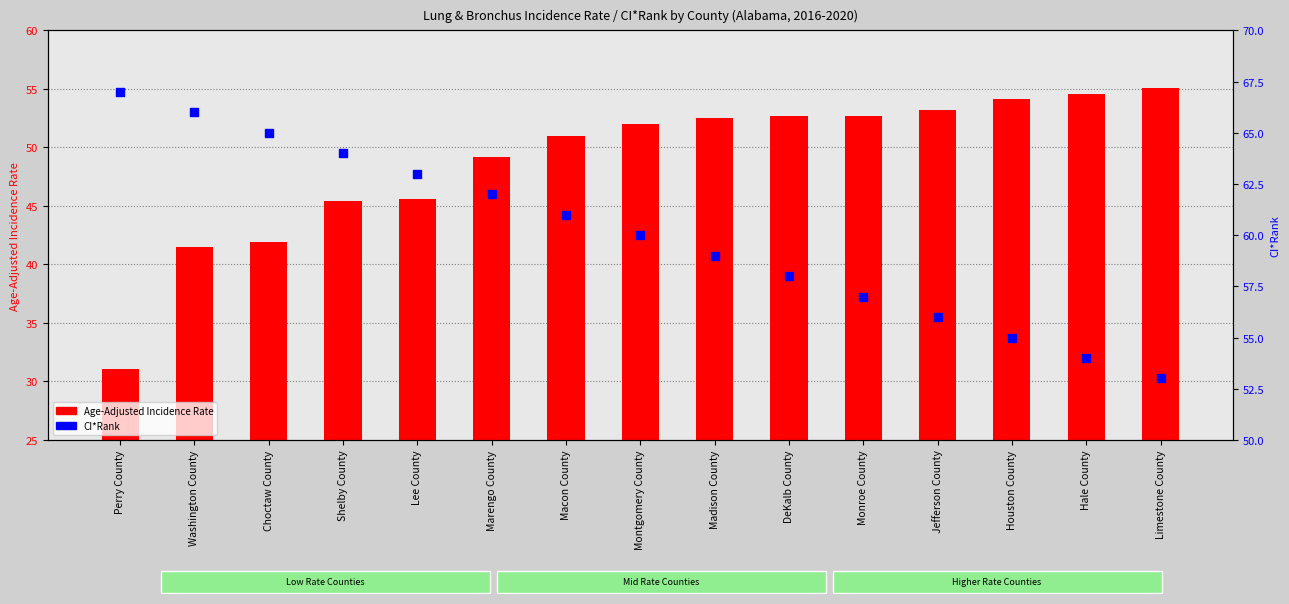

Which series contains the lowest Y value?

Age-Adjusted Incidence Rate